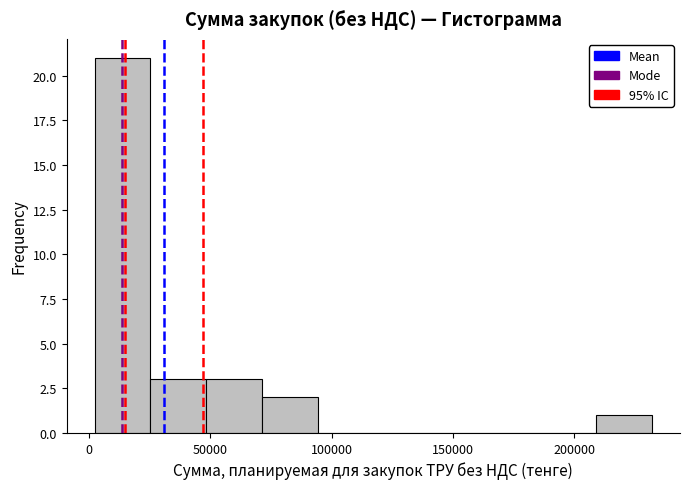

Reading left to right, list every bar in this chart as the range it spans on the x-axis followed by its height. Neither the bar edges nor the heights are printed on the chart, so give them approximately, as read against the axes.

0 to 25000: 21
25000 to 50000: 3
50000 to 70000: 3
70000 to 95000: 2
95000 to 115000: 0
115000 to 140000: 0
140000 to 165000: 0
165000 to 185000: 0
185000 to 210000: 0
210000 to 230000: 1